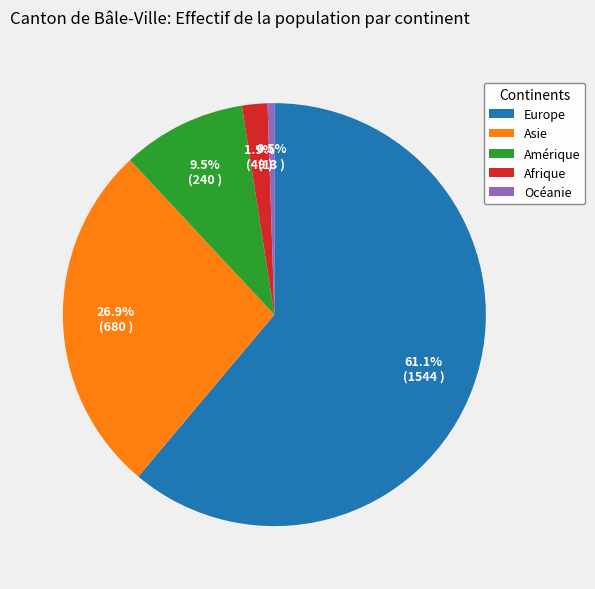

Does any single category account for the majority?

Yes